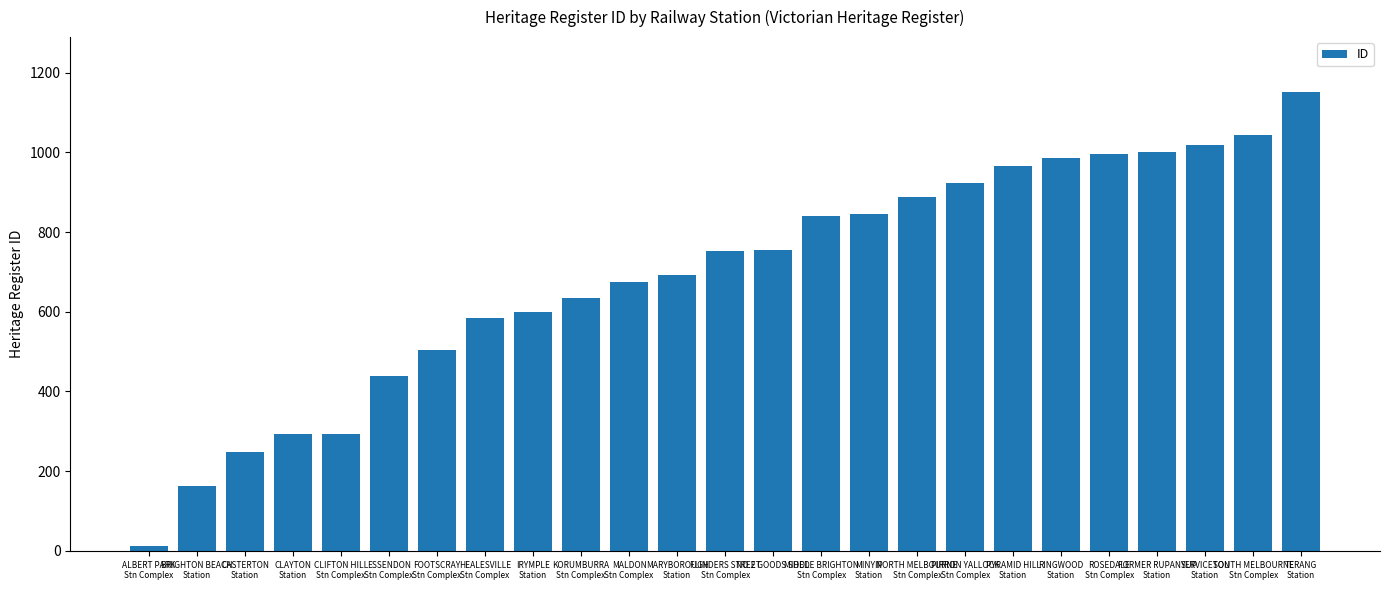

Count the number of data series in this chart.

1